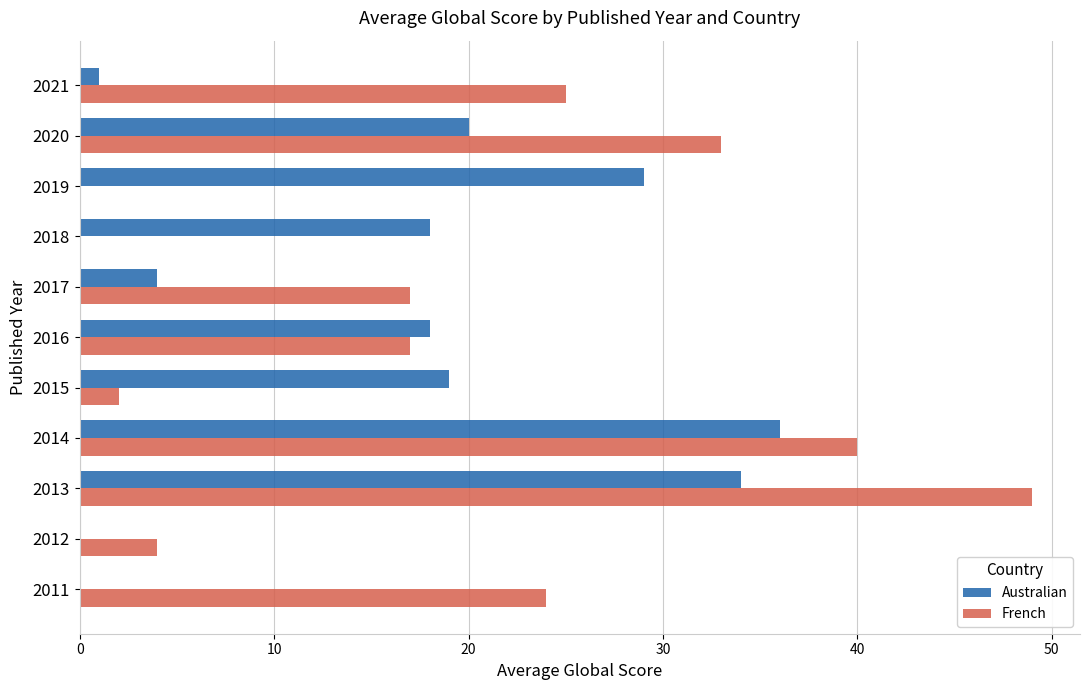

The Australian series shows 18 at 2016. True or false?

True